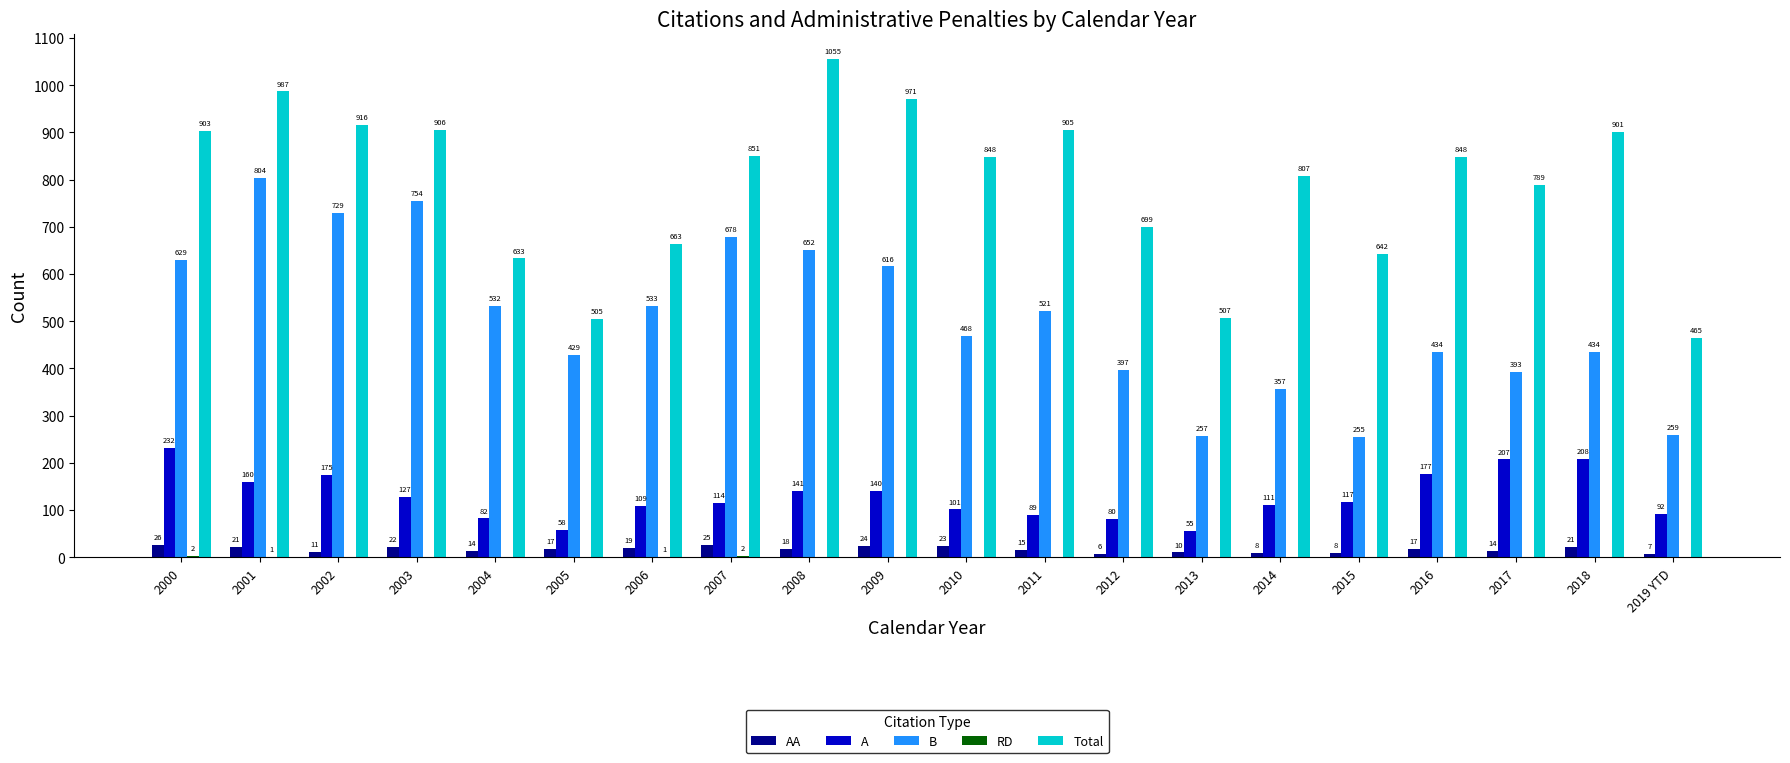

How many distinct data groups are displayed?

5